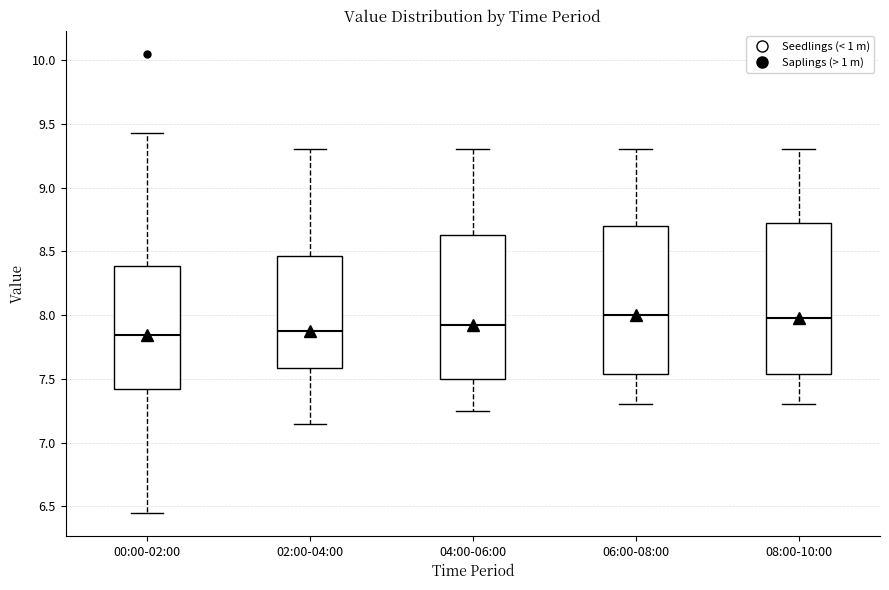

Reading left to right, transcribe this box plot: for each box, give where its median line is, the range the box spans, and where its two whiskers end, as read against the y-axis. The values are not printed on the chart, so give them approximately, as read against the axis.

00:00-02:00: median 7.85, box 7.45 to 8.40, whiskers 6.45 to 9.45
02:00-04:00: median 7.90, box 7.60 to 8.45, whiskers 7.15 to 9.30
04:00-06:00: median 7.95, box 7.50 to 8.65, whiskers 7.25 to 9.30
06:00-08:00: median 8.00, box 7.55 to 8.70, whiskers 7.30 to 9.30
08:00-10:00: median 8.00, box 7.55 to 8.75, whiskers 7.30 to 9.30